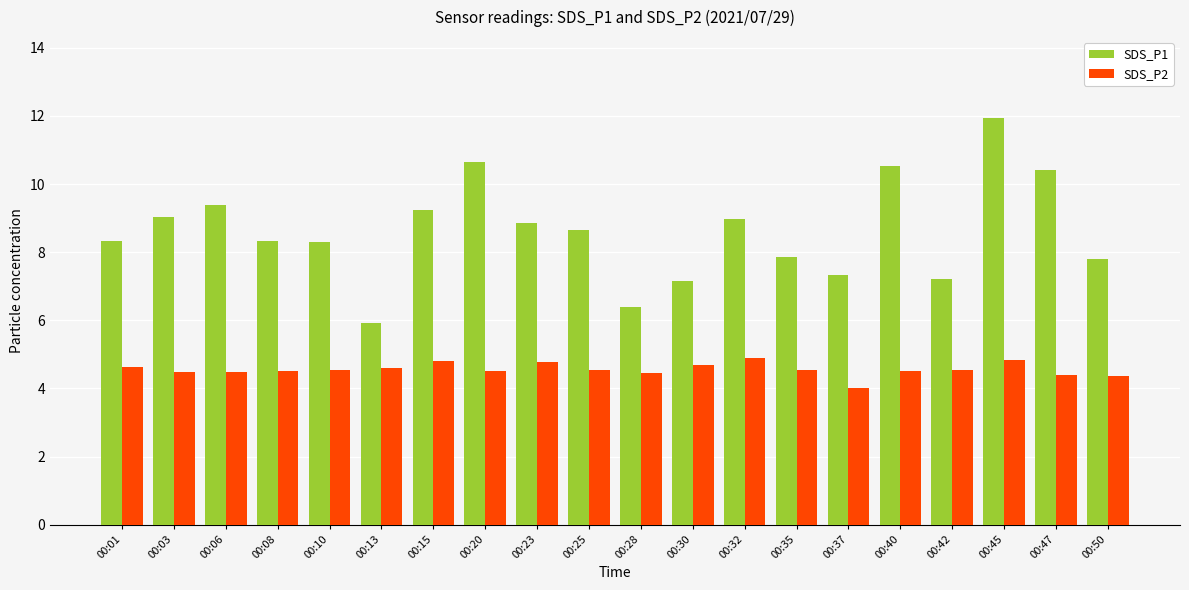

What value does the SDS_P1 series have at 00:40?

10.5